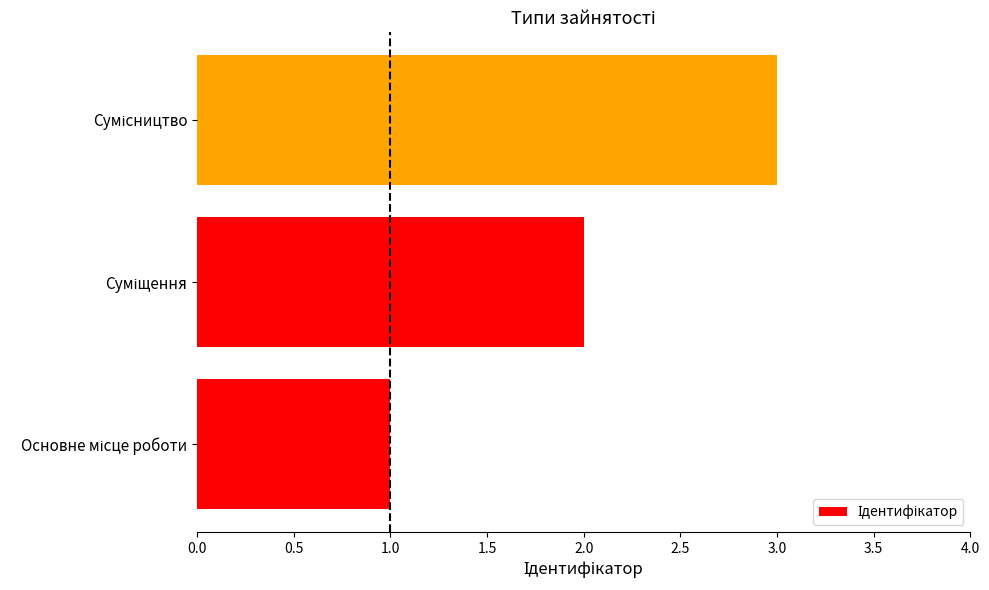

What is the sum of all values?

6